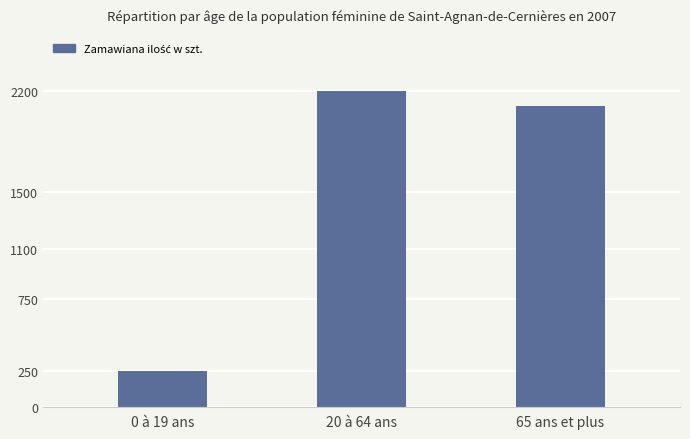

What is the smallest value displayed?

250